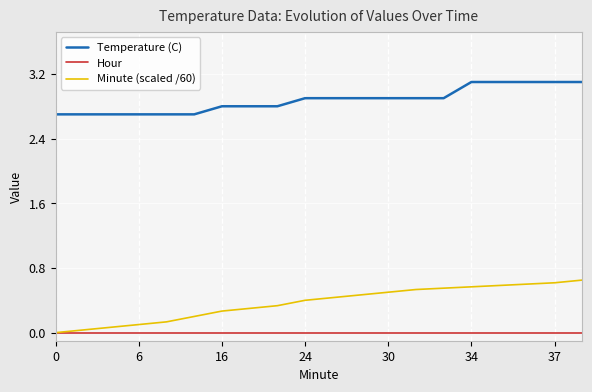

List the series in order of their peak value, highest first.

Temperature (C), Minute (scaled /60), Hour